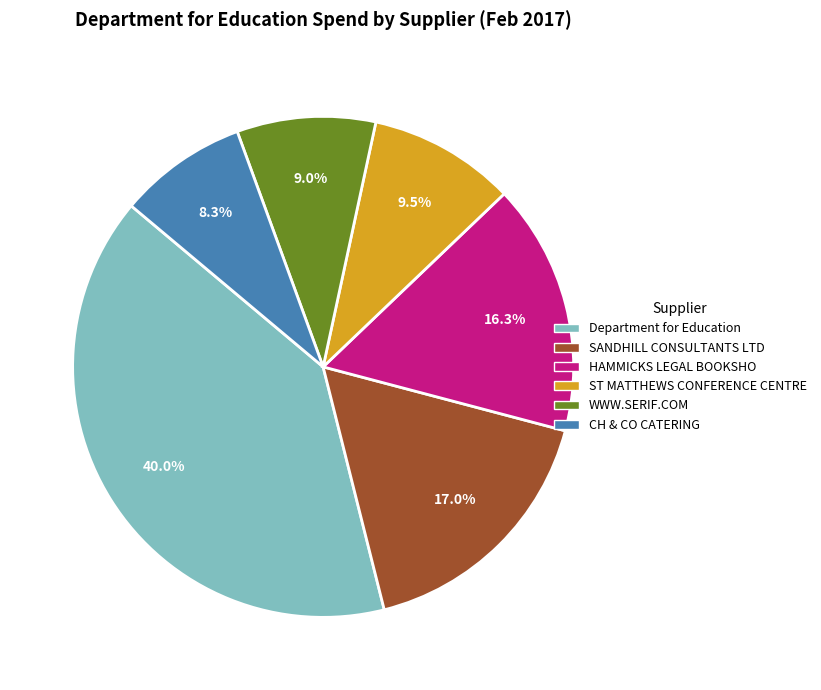

Rank the categories by value from highest to lowest.

Department for Education, SANDHILL CONSULTANTS LTD, HAMMICKS LEGAL BOOKSHO, ST MATTHEWS CONFERENCE CENTRE, WWW.SERIF.COM, CH & CO CATERING